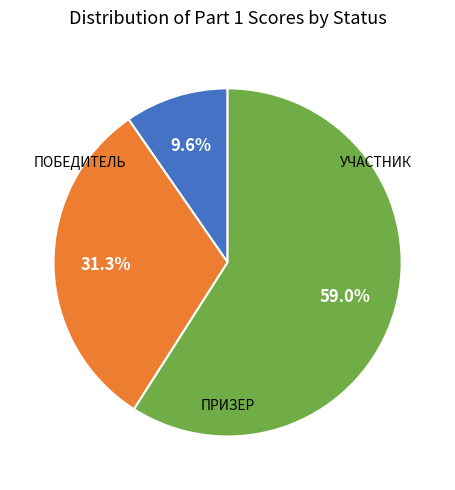

How many slices are in this pie chart?

3